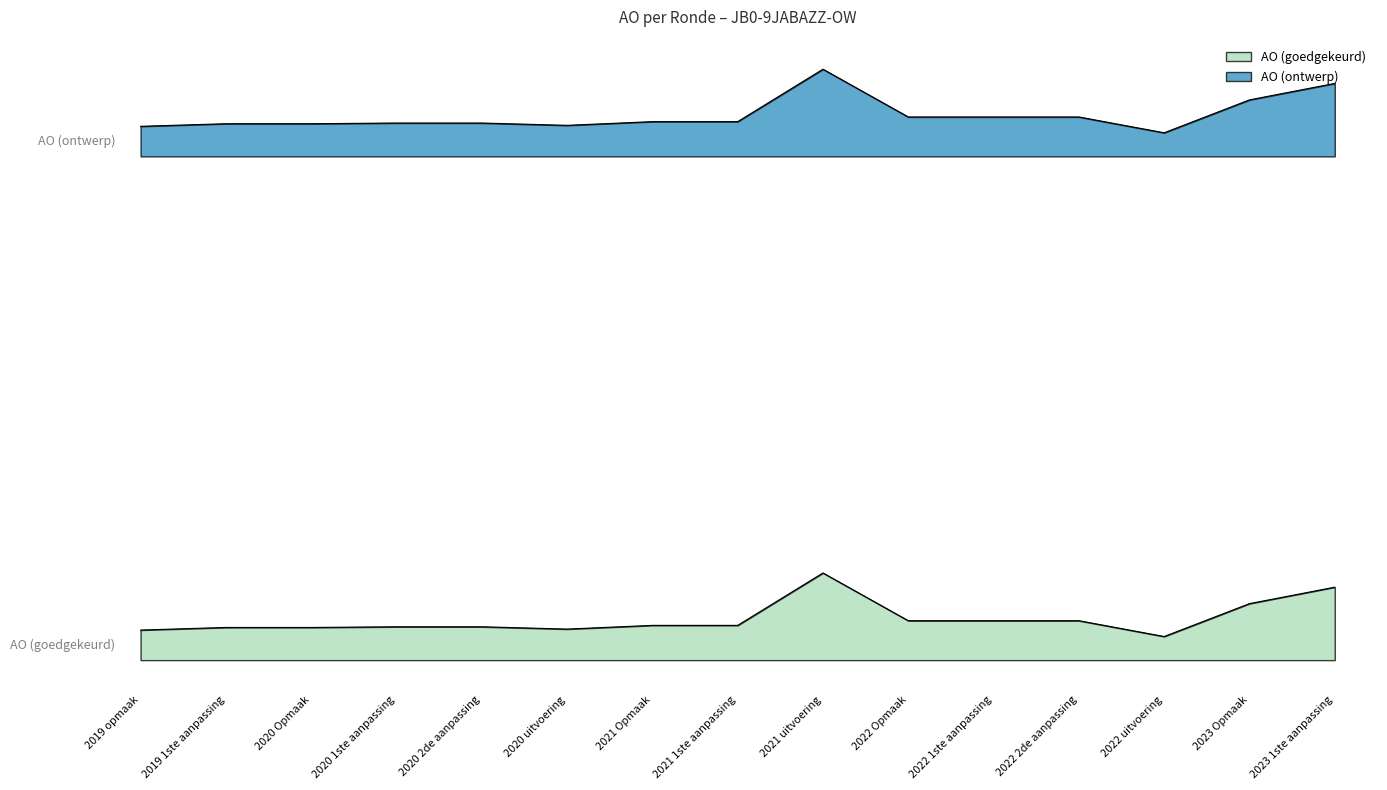

True or false: AO (ontwerp) and AO (goedgekeurd) intersect in this chart.

False